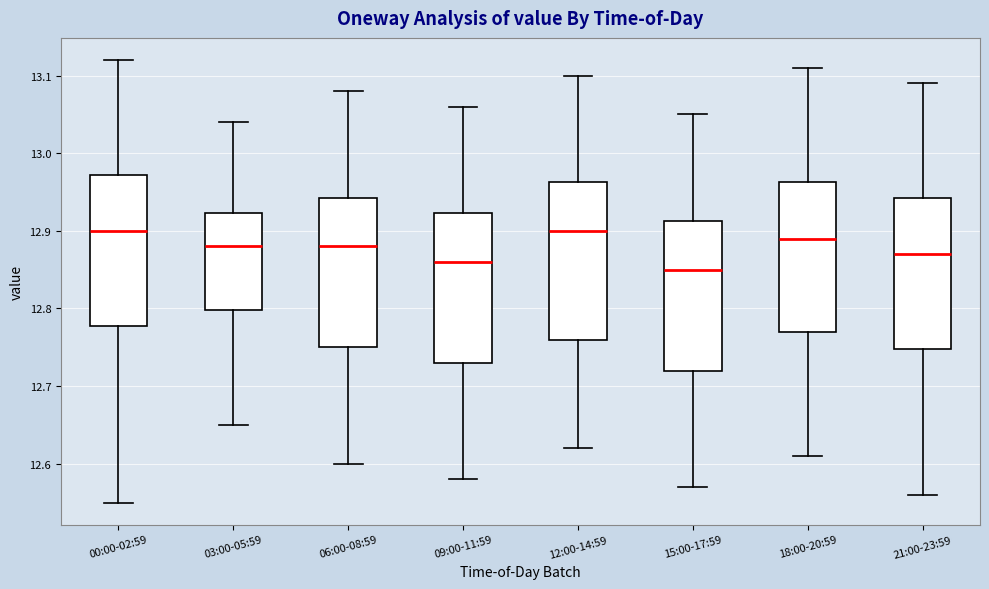

Reading left to right, read every box against the y-axis: the position of its median line, the range the box covers, and the ends of its whiskers. The values are not printed on the chart, so give them approximately, as read against the axis.

00:00-02:59: median 12.90, box 12.78 to 12.97, whiskers 12.55 to 13.12
03:00-05:59: median 12.88, box 12.80 to 12.92, whiskers 12.65 to 13.04
06:00-08:59: median 12.88, box 12.75 to 12.94, whiskers 12.60 to 13.08
09:00-11:59: median 12.86, box 12.73 to 12.92, whiskers 12.58 to 13.06
12:00-14:59: median 12.90, box 12.76 to 12.96, whiskers 12.62 to 13.10
15:00-17:59: median 12.85, box 12.72 to 12.91, whiskers 12.57 to 13.05
18:00-20:59: median 12.89, box 12.77 to 12.96, whiskers 12.61 to 13.11
21:00-23:59: median 12.87, box 12.75 to 12.94, whiskers 12.56 to 13.09